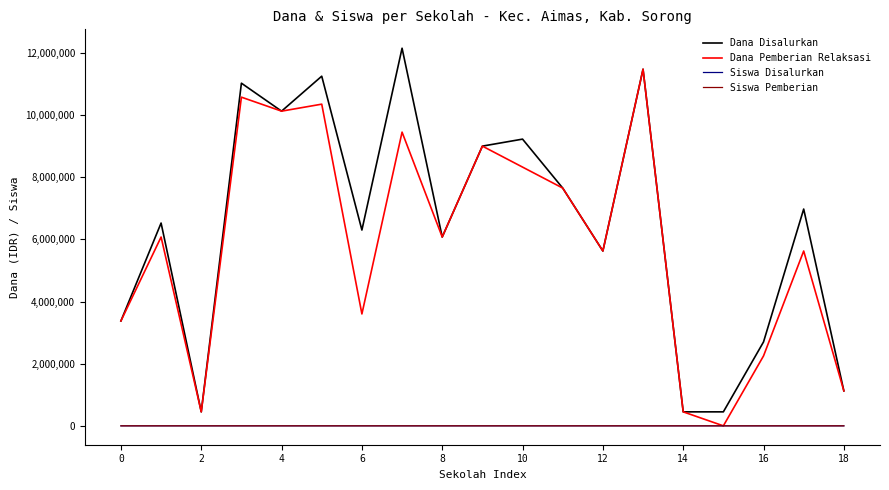

Which series has the largest total across all categories?

Dana Disalurkan